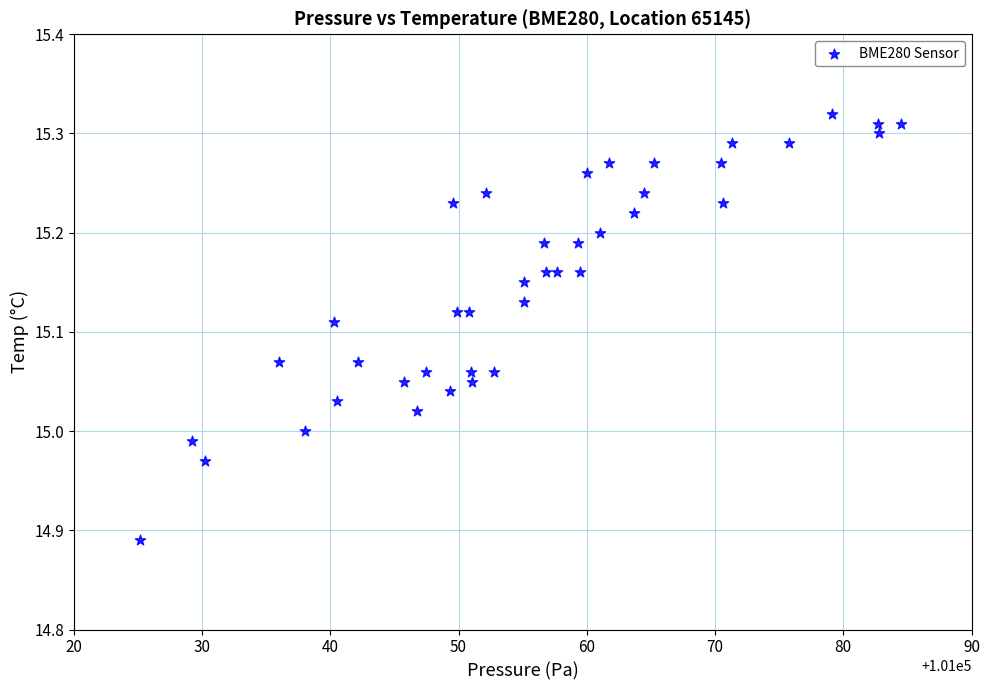

What is the range of X values (max minus min)?

59.3